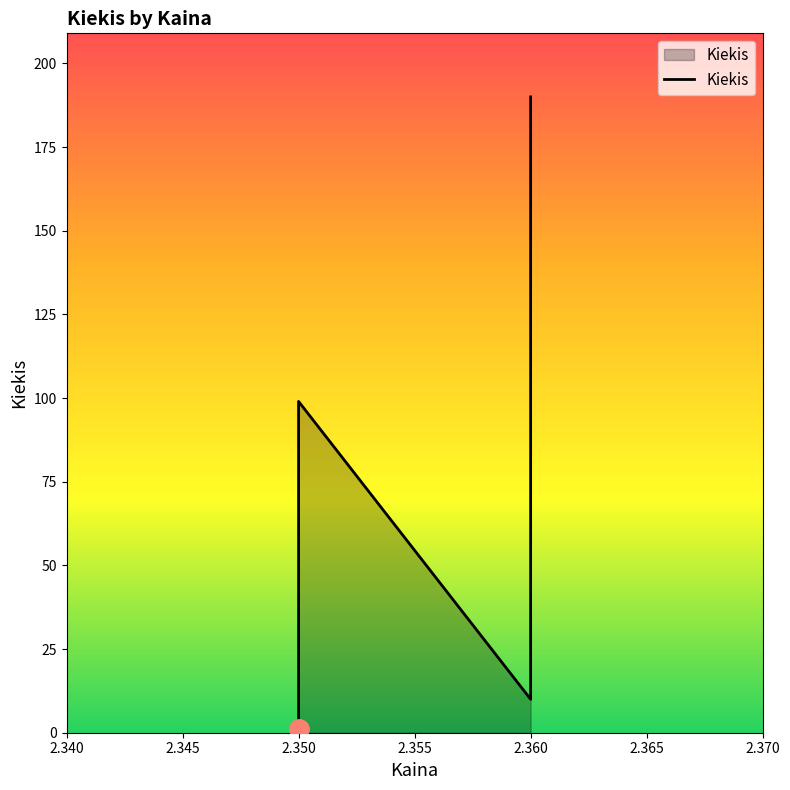

True or false: the data shows 19 at 2.360.

False